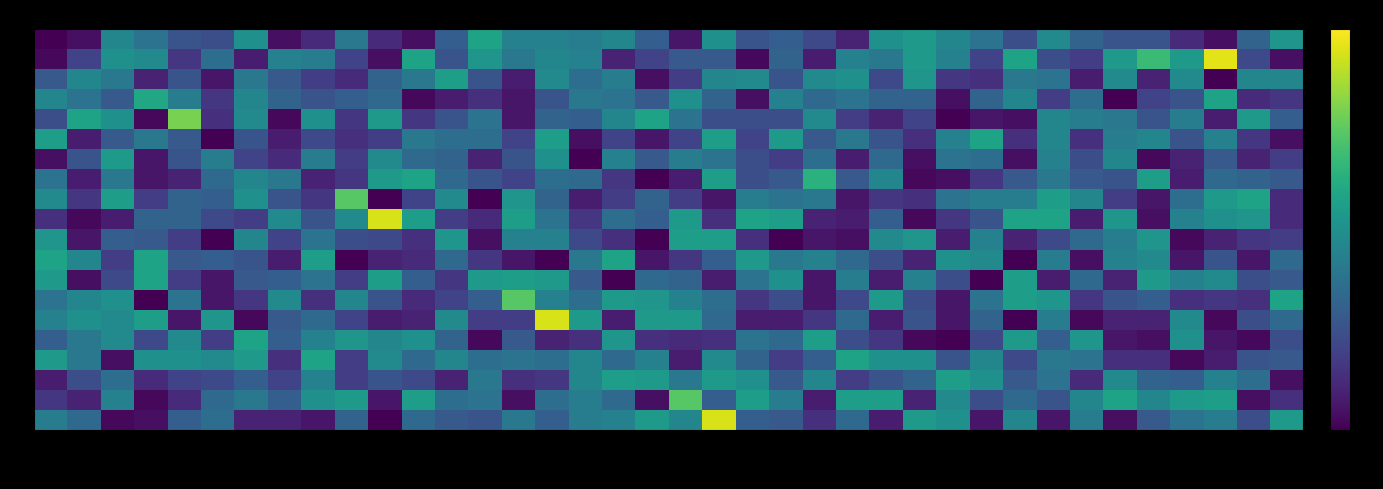

Which label corresponds to the smallest value in the chart?

Berogna